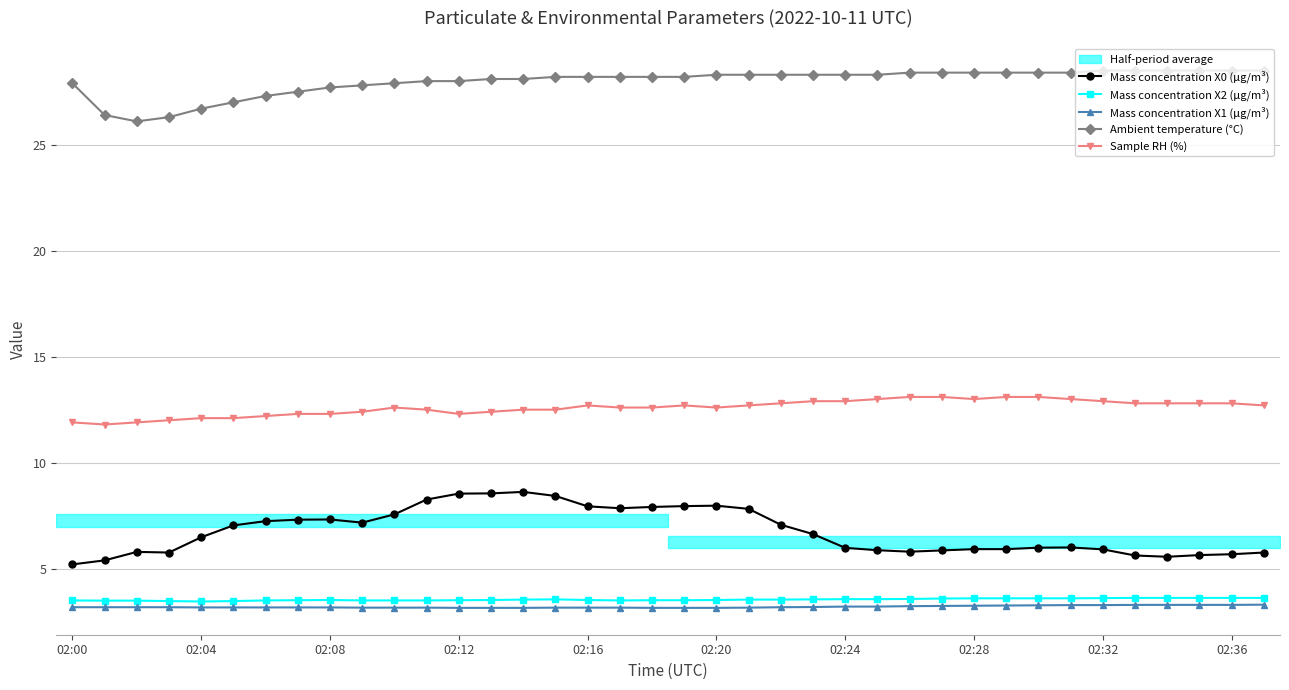

Which series has the largest range (max minus min)?

Mass concentration X0 (μg/m³)